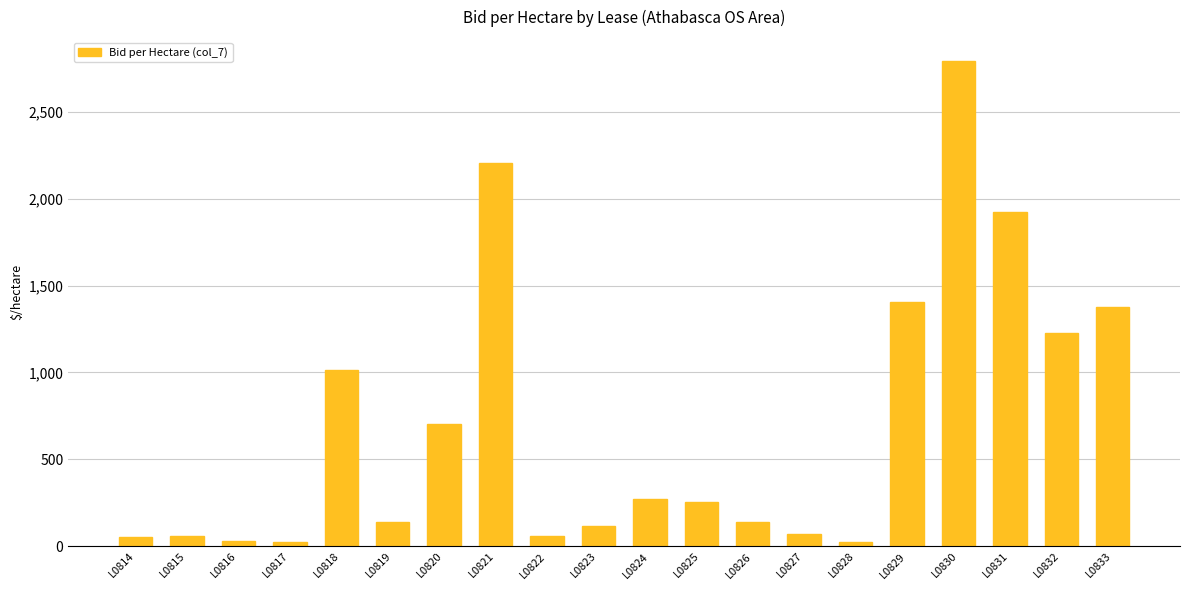

Which label corresponds to the largest value in the chart?

L0830